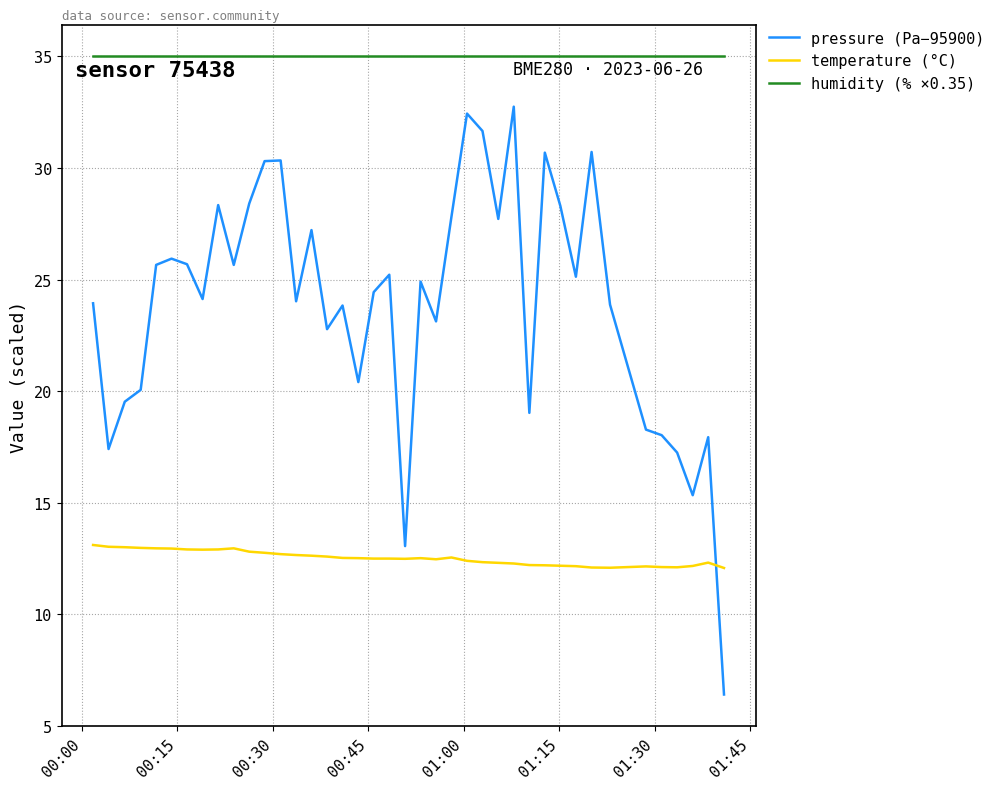

What is the minimum value for temperature (°C)?

12.1